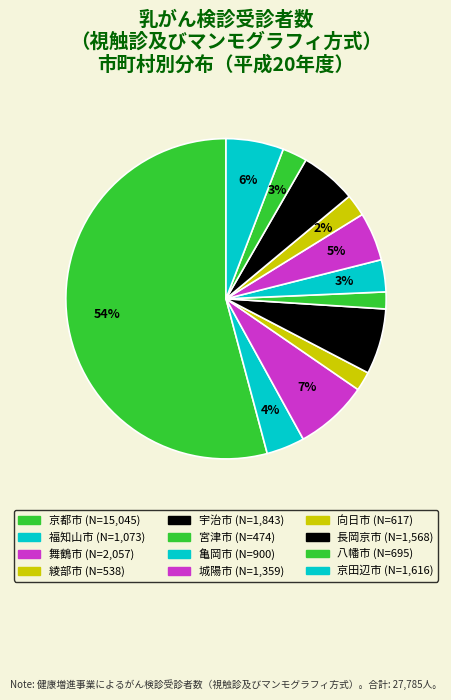

How many segments does this pie chart have?

12